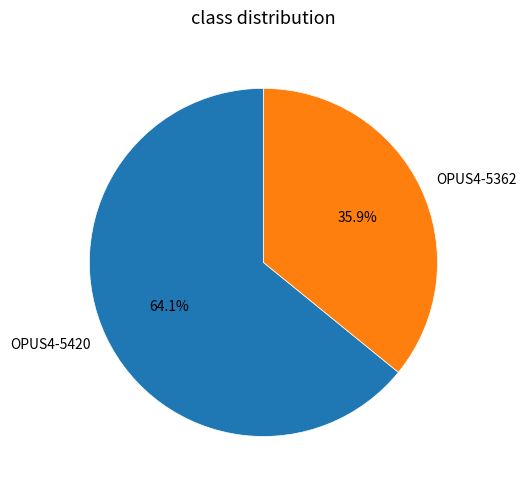

What percentage is NOT represented by OPUS4-5420?

35.9%